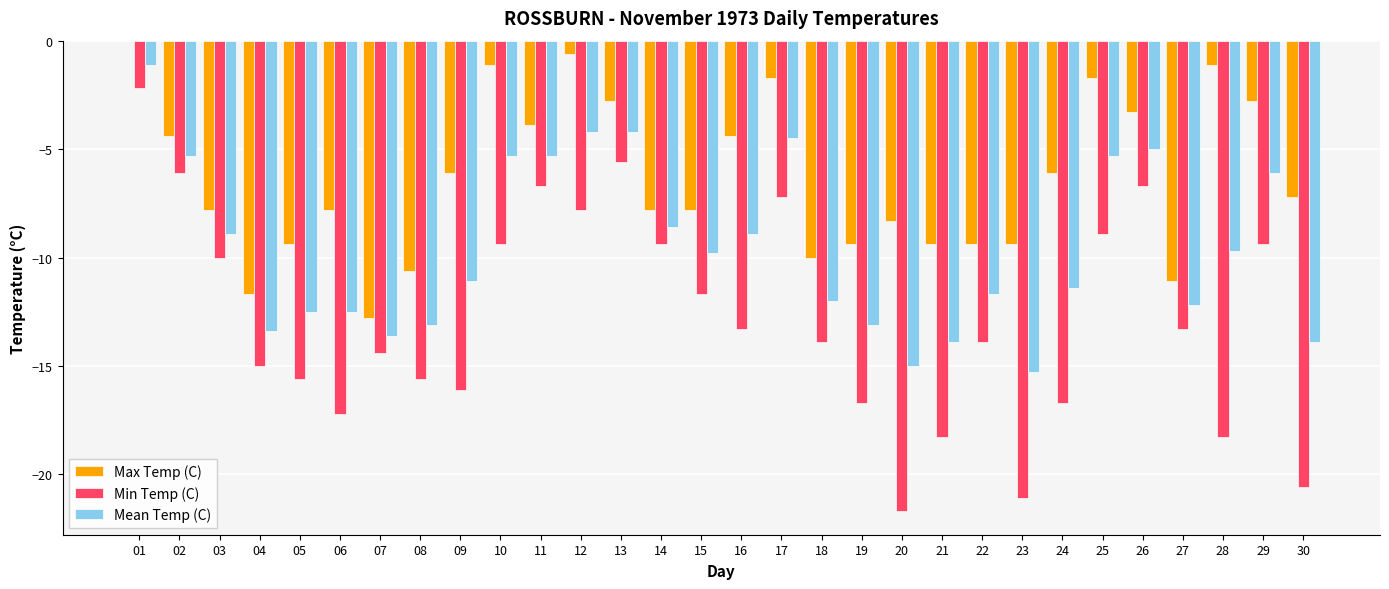

What is the difference between the Mean Temp (C) values at 14 and 11?

3.3